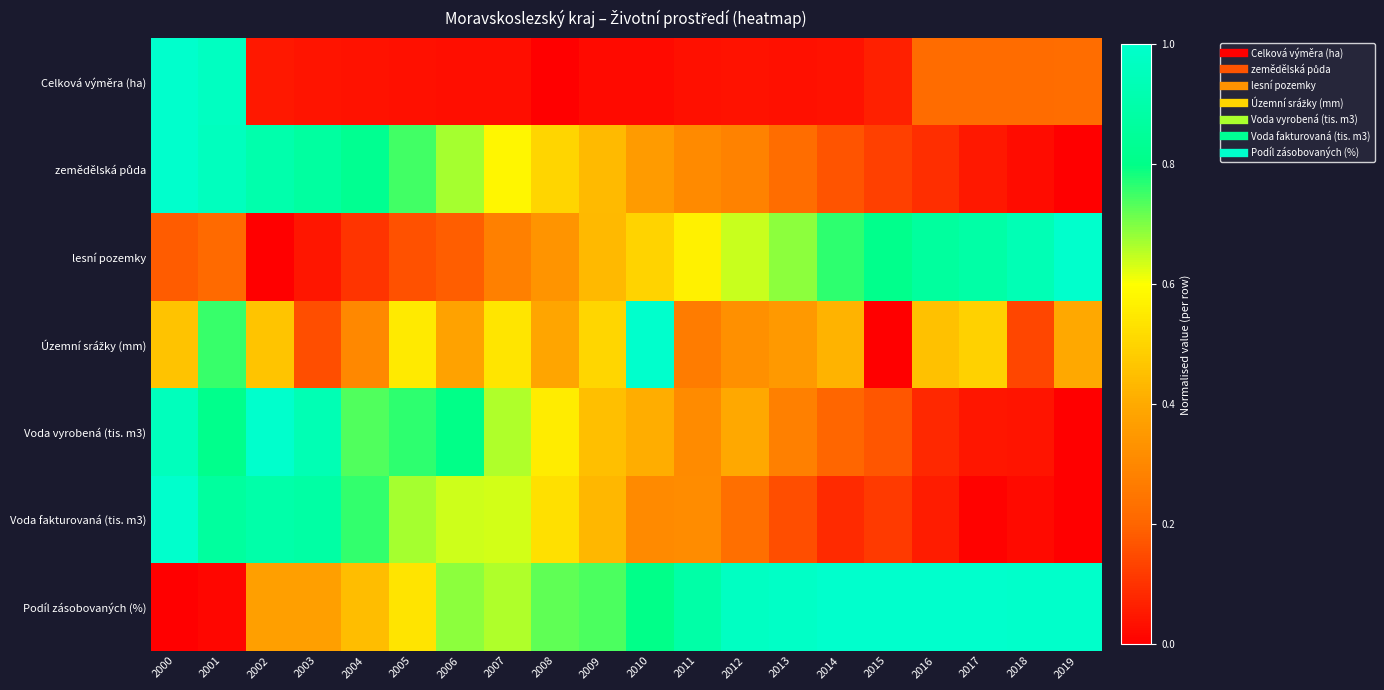

What is the difference between the highest and lowest values at 2017?

1.0